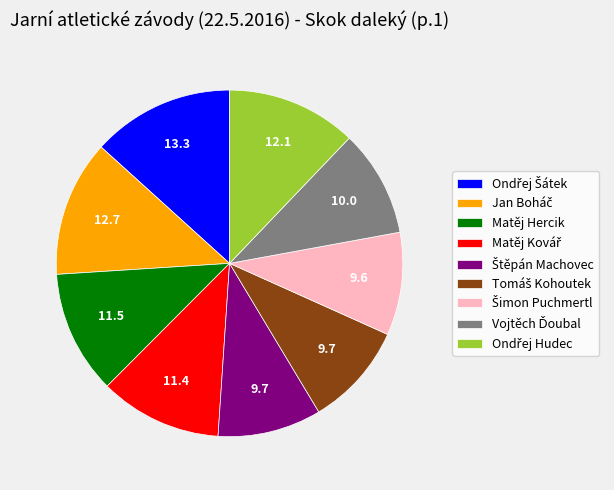

Is it true that Matěj Hercik is 12% of the pie?

True